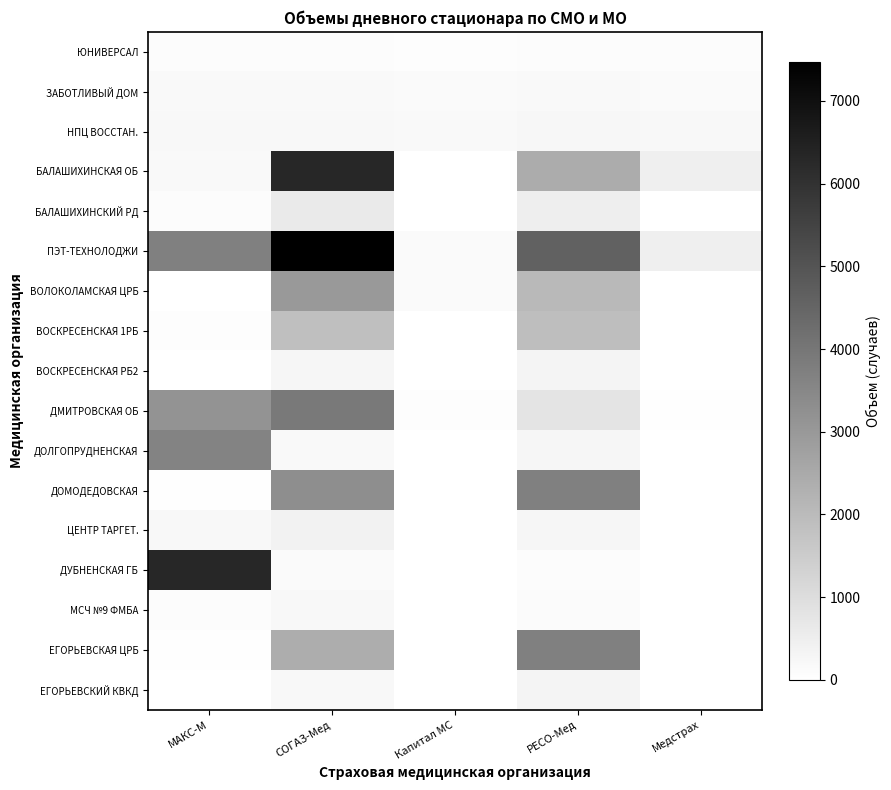

Which series has the largest range (max minus min)?

ПЭТ-ТЕХНОЛОДЖИ